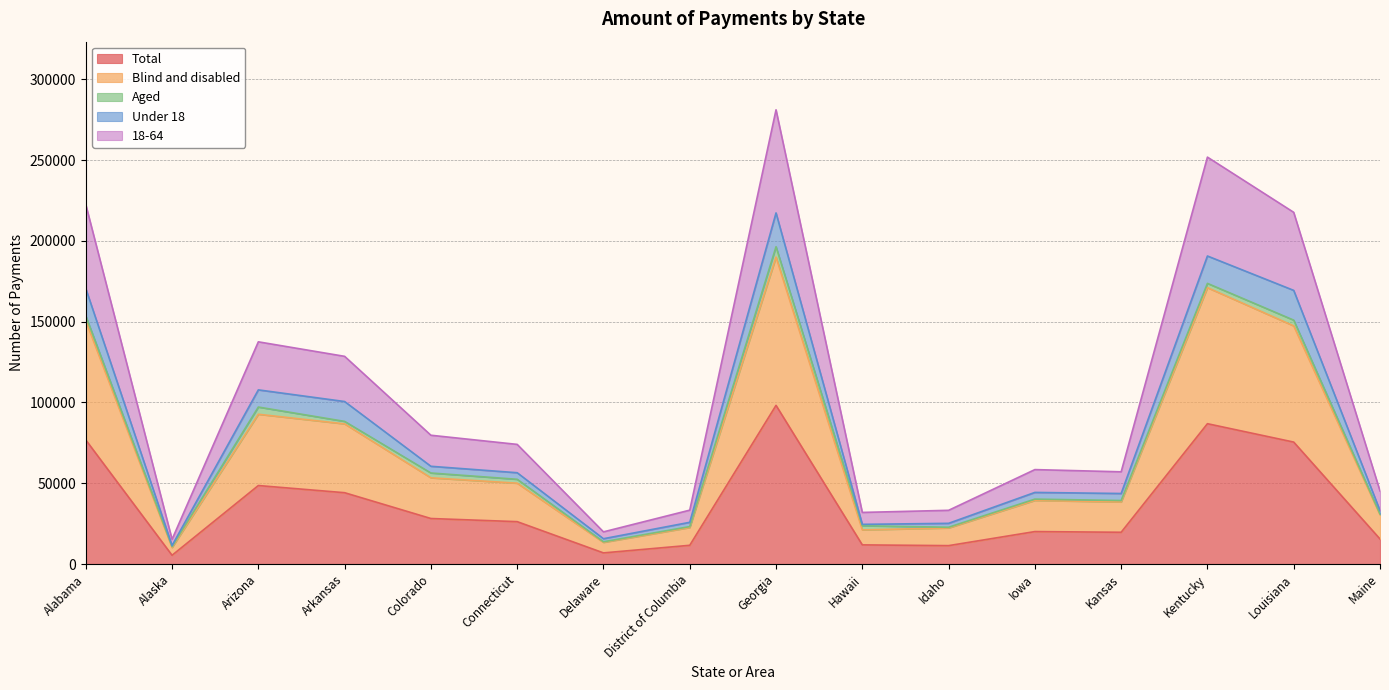

Does the chart display data point markers on the line(s)?

No